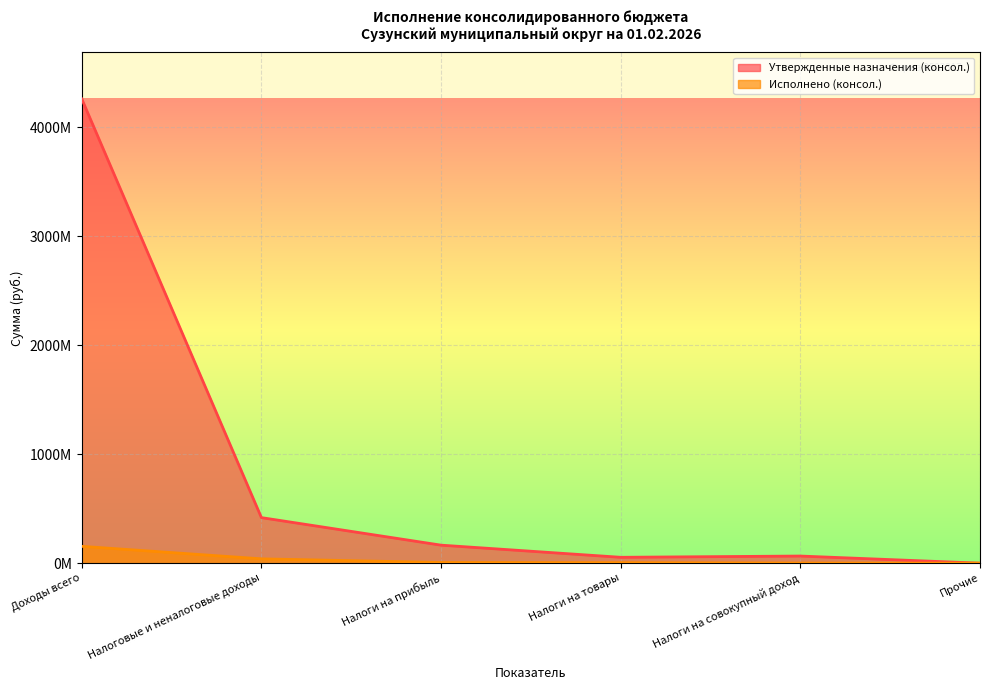

What position from the left is Налоги на товары?

4